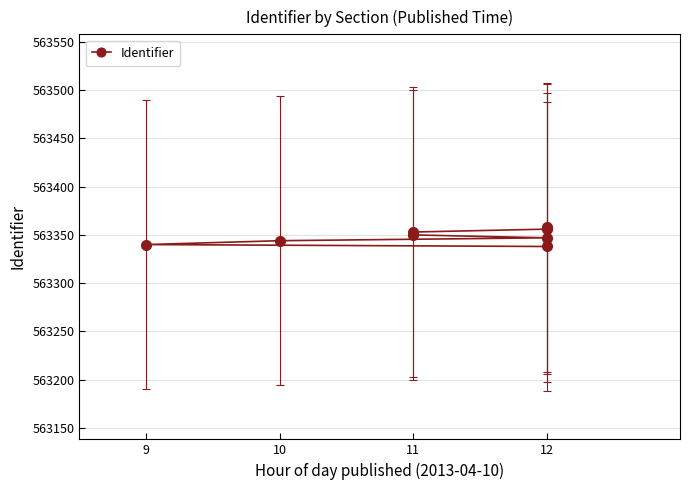

How many data points are above 563350?

3